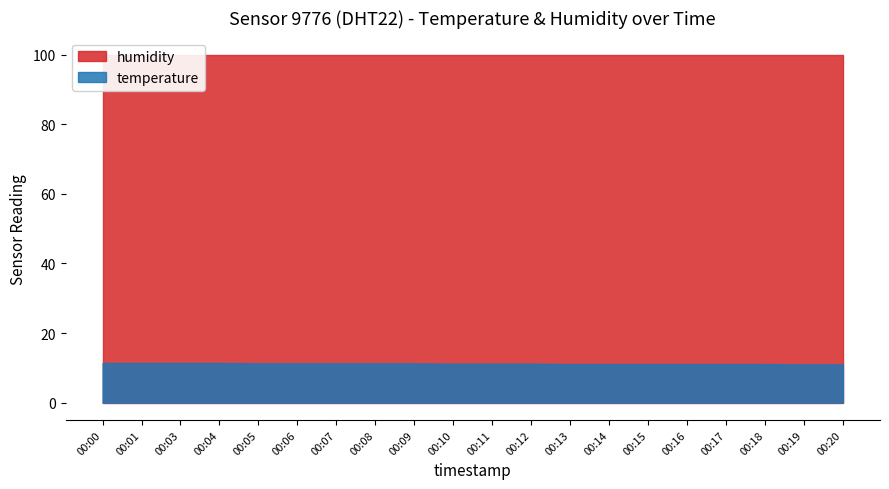

What is the total value across all series at 00:18?

111.0